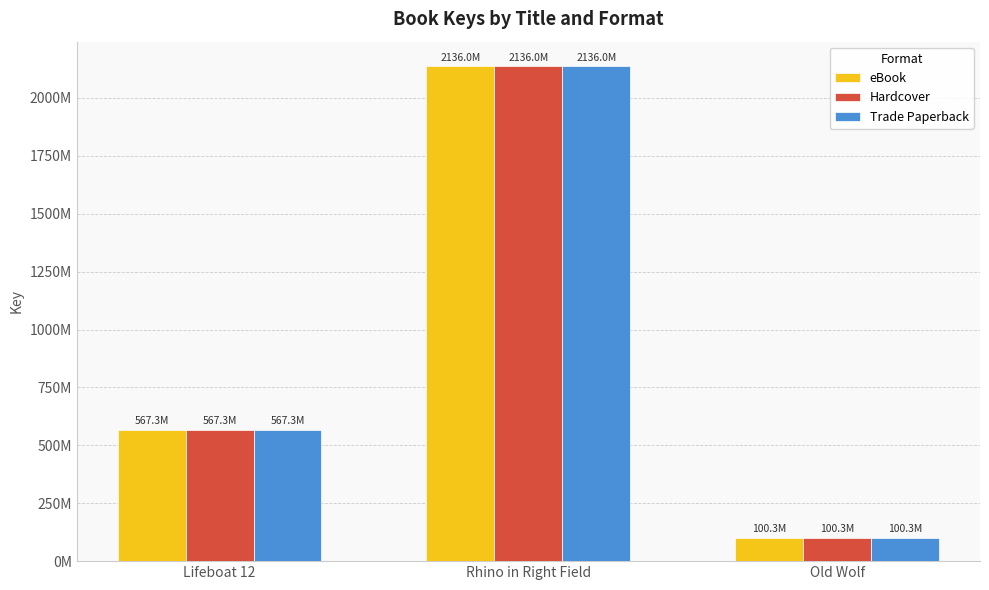

Rank the series at Old Wolf from lowest to highest value.

eBook, Hardcover, Trade Paperback